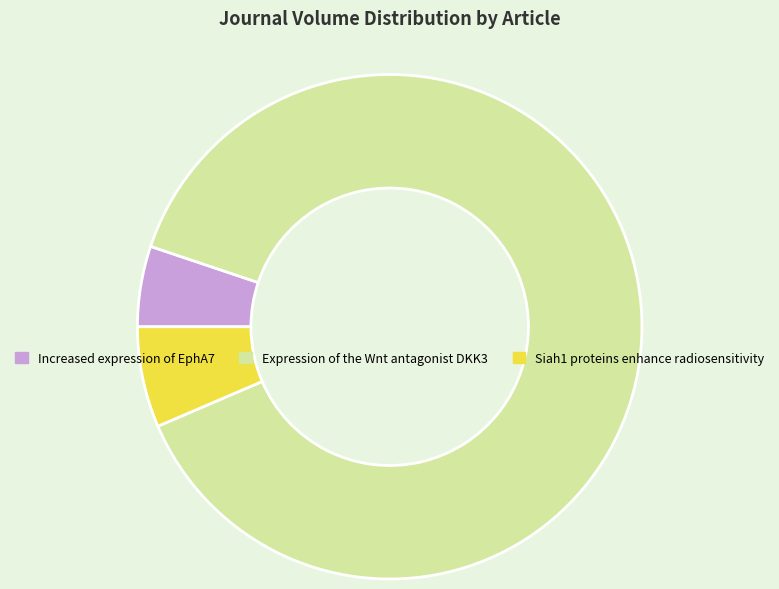

Which category has the biggest portion of the pie?

Expression of the Wnt antagonist DKK3